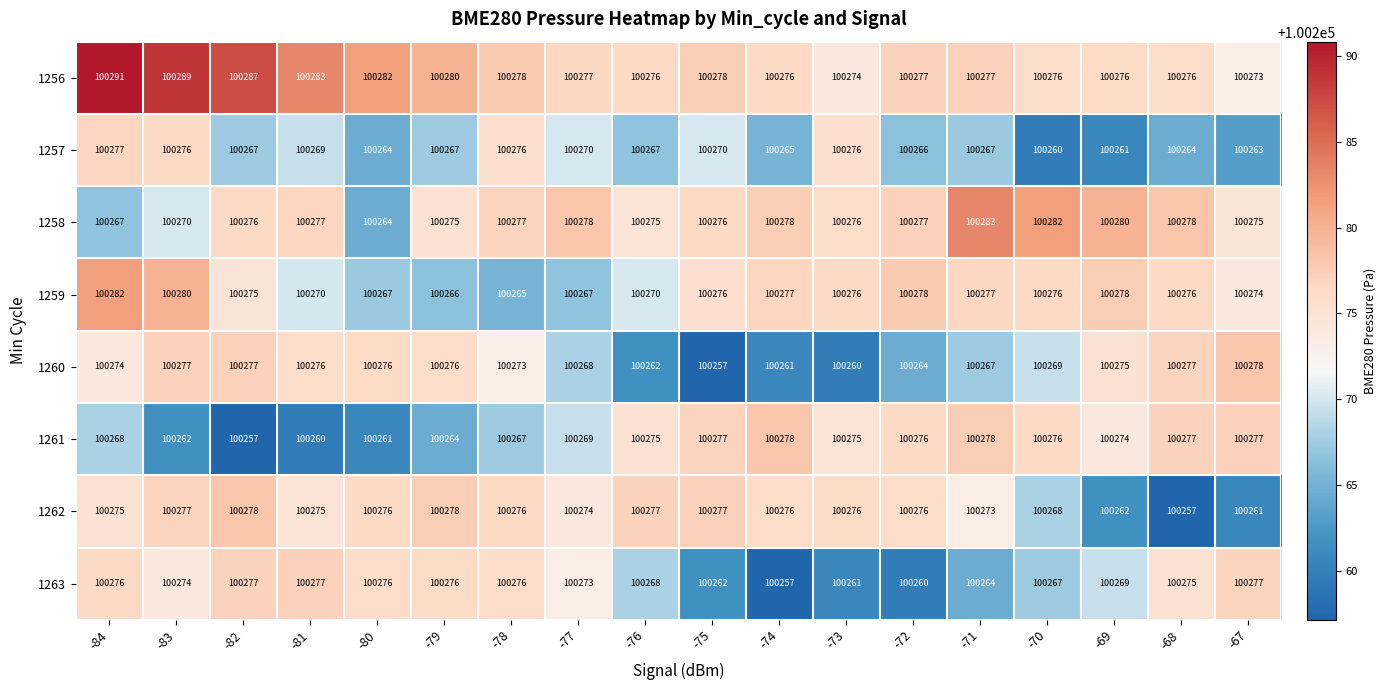

What is the difference between the second highest and second lowest values in the 1257 series?

15